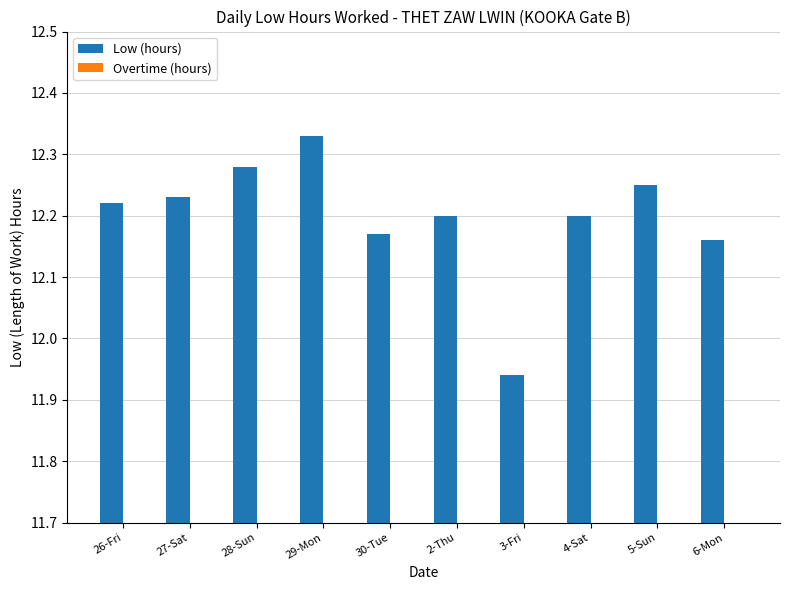

At which category does the chart reach its minimum across all series?

3-Fri